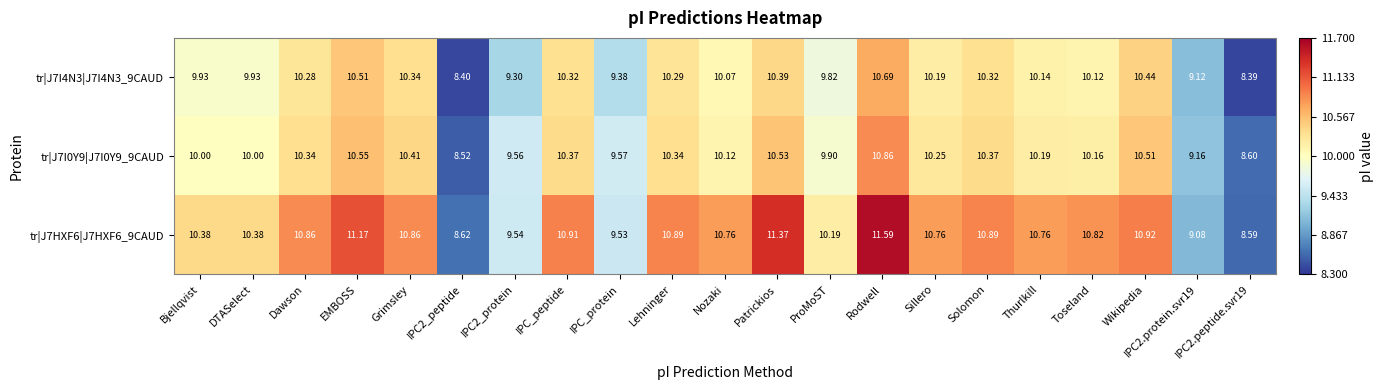

How many data points does each series have?

21